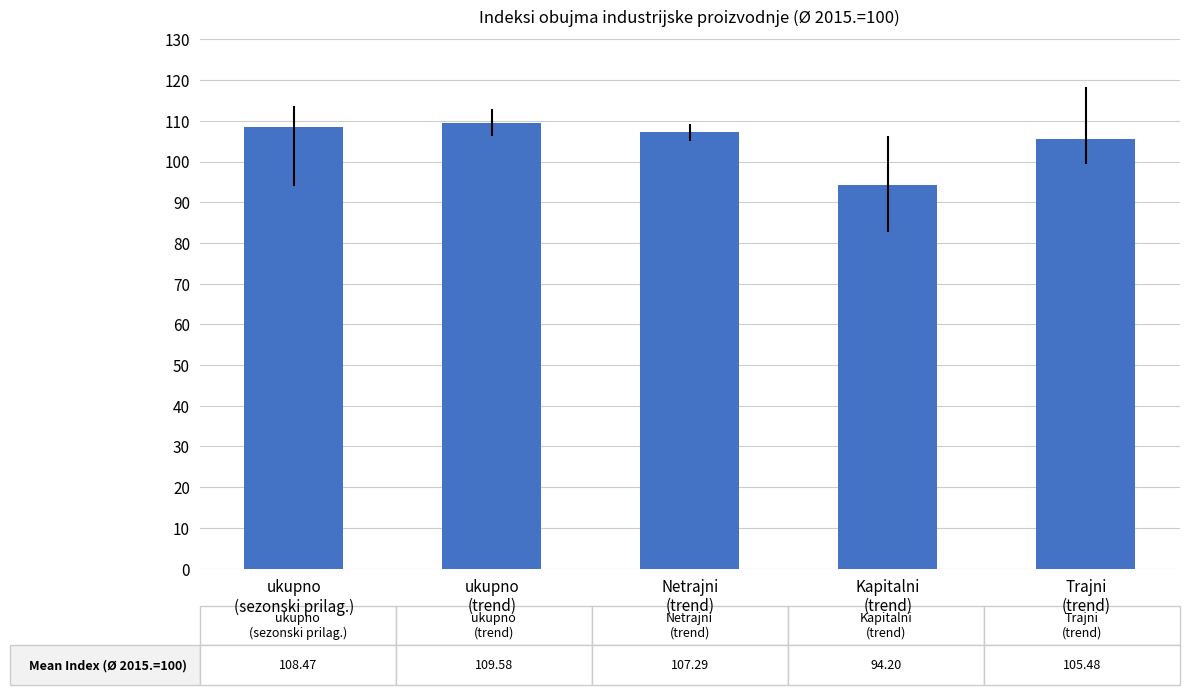

What is the sum of the values at ukupno
(sezonski prilag.) and Kapitalni
(trend)?

202.7